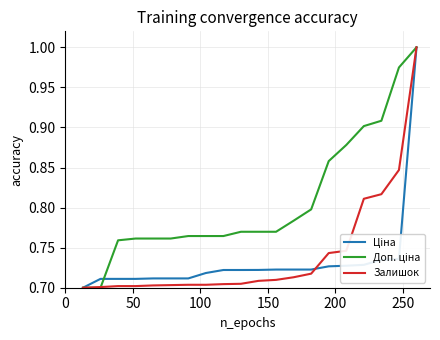

List the series in order of their peak value, highest first.

Ціна, Доп. ціна, Залишок